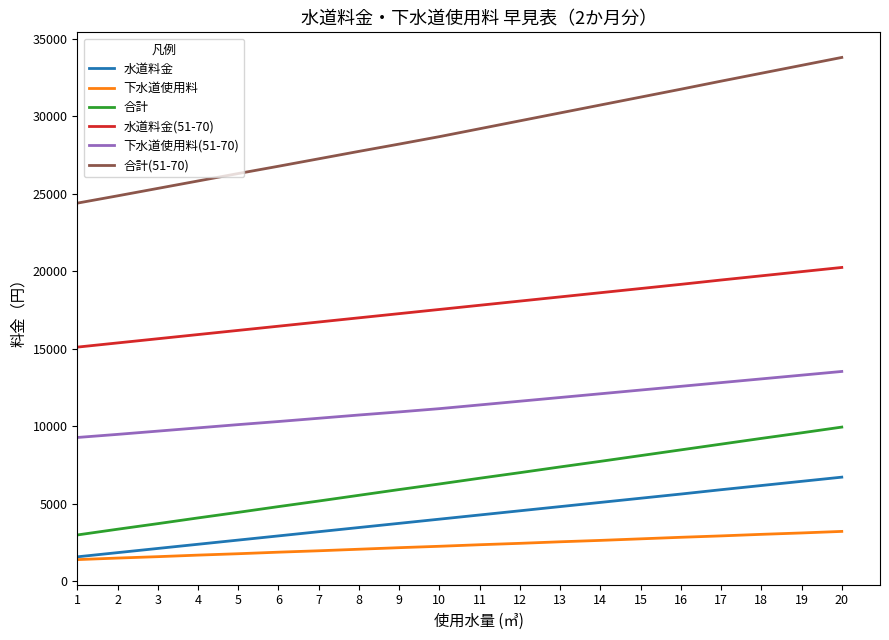

Which series has the largest total across all categories?

合計(51-70)